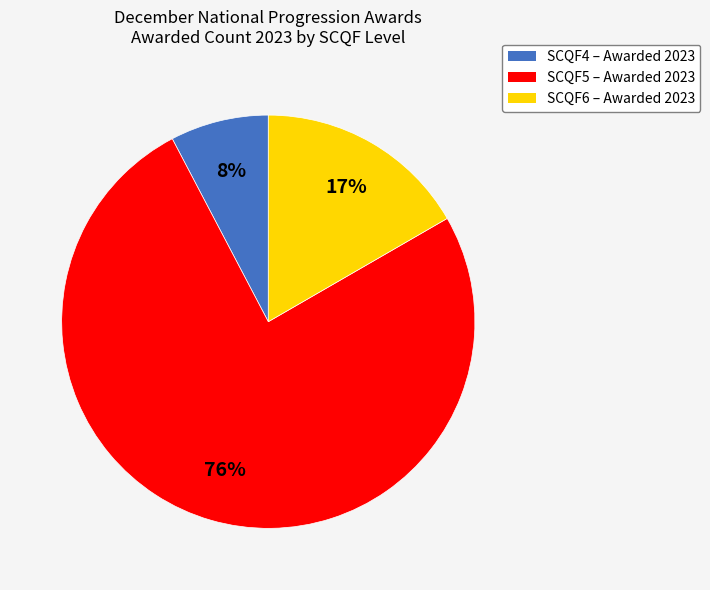

Is it true that SCQF5 is 76% of the pie?

True